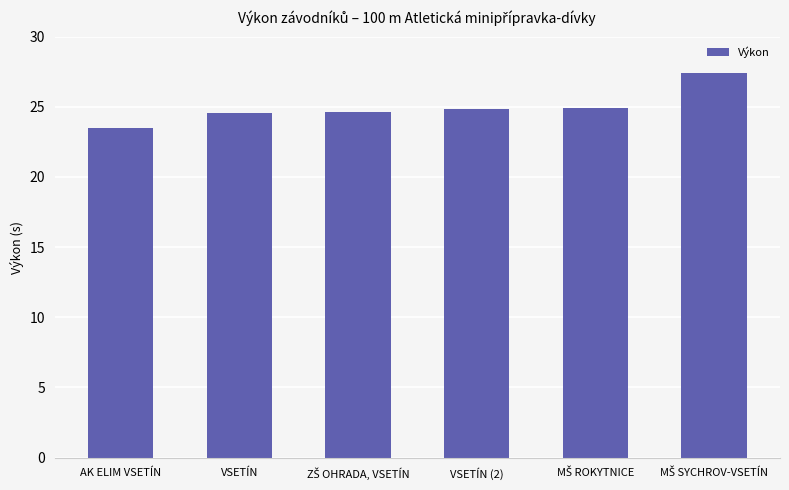

What is the change in value from AK ELIM VSETÍN to VSETÍN?

+1.1